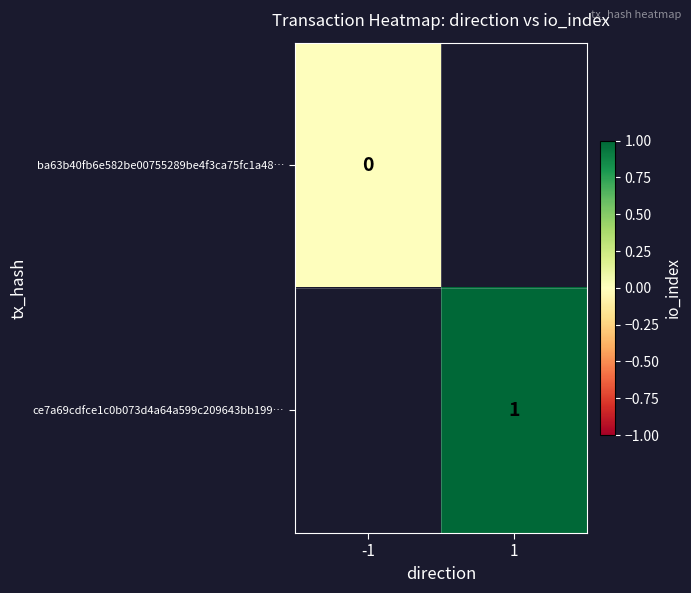

The value of ce7a69cdfce1c0b073d4a64a599c209643bb199… at 1 is 1. True or false?

True